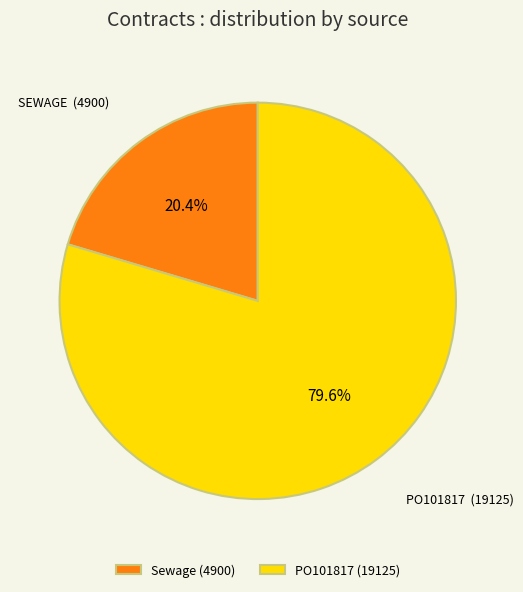

Which has a higher value, Sewage or PO101817?

PO101817